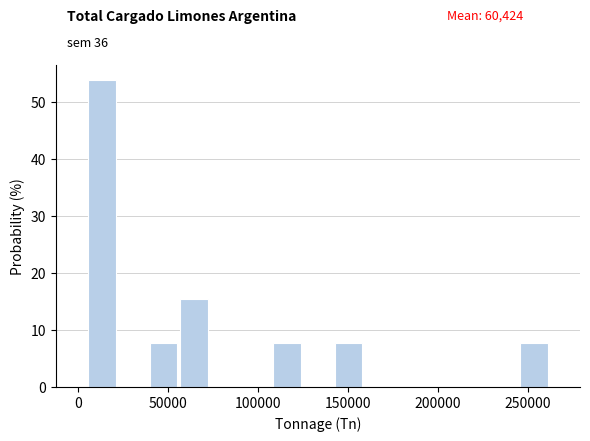

Around what value on the x-axis is the tallest bar? Give the approximate position of its centre, as read against the axis.

15000